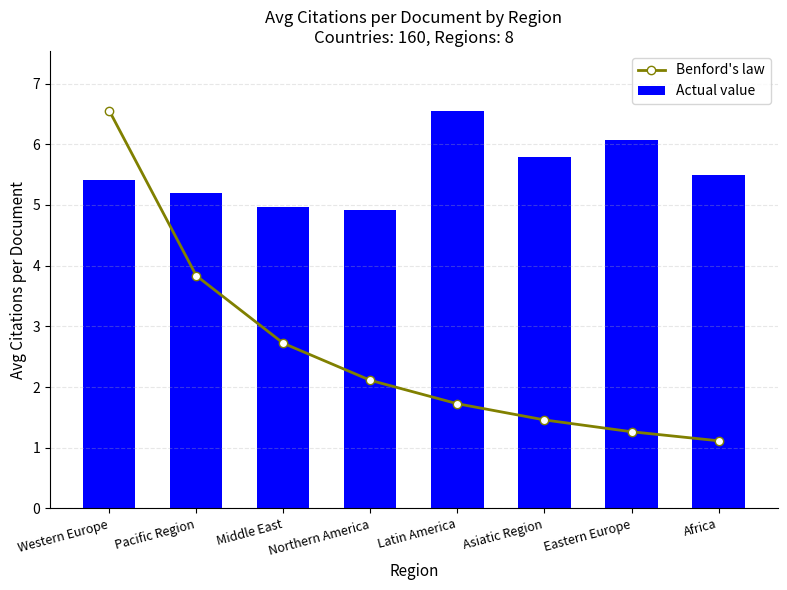

At which category is the sum across all series the highest?

Western Europe